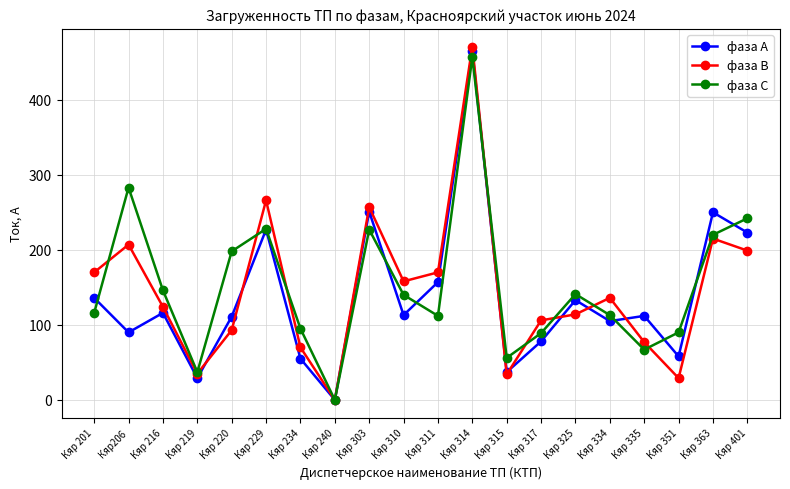

True or false: фаза С has a value of 227 at Кяр 303.

True